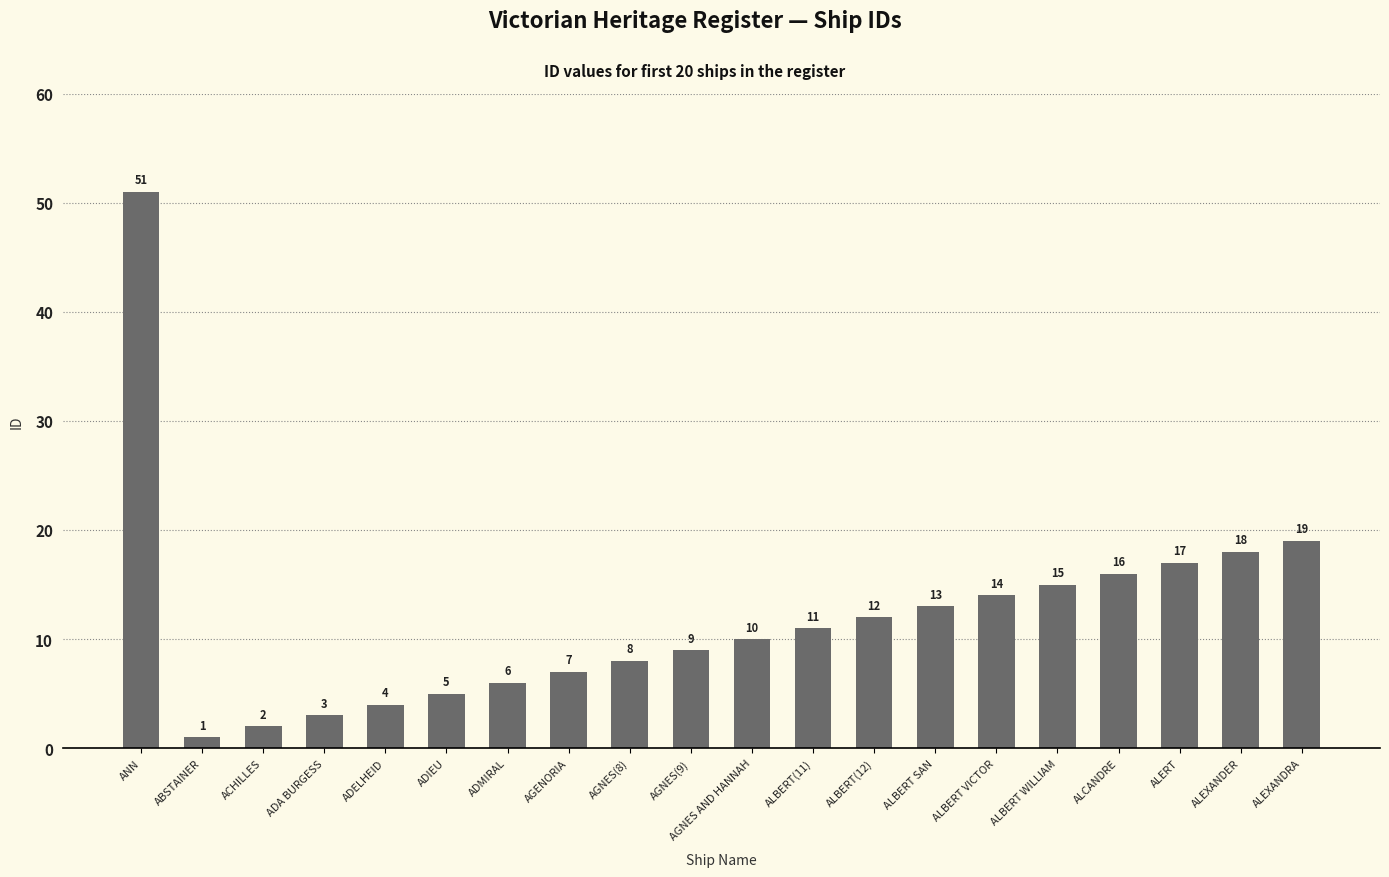

What is the change in value from AGNES(9) to ALBERT VICTOR?

+5